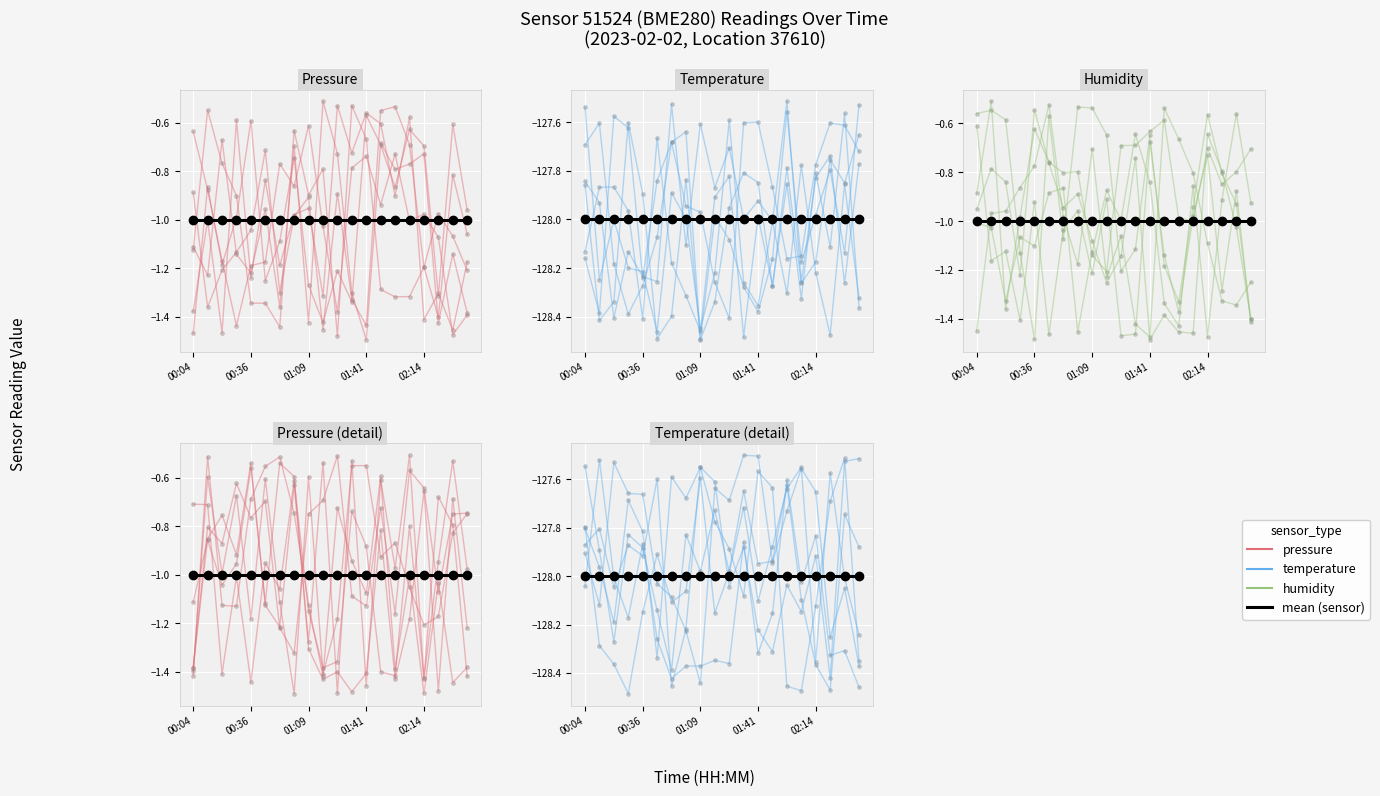

What is the average value of the pressure series?

-1